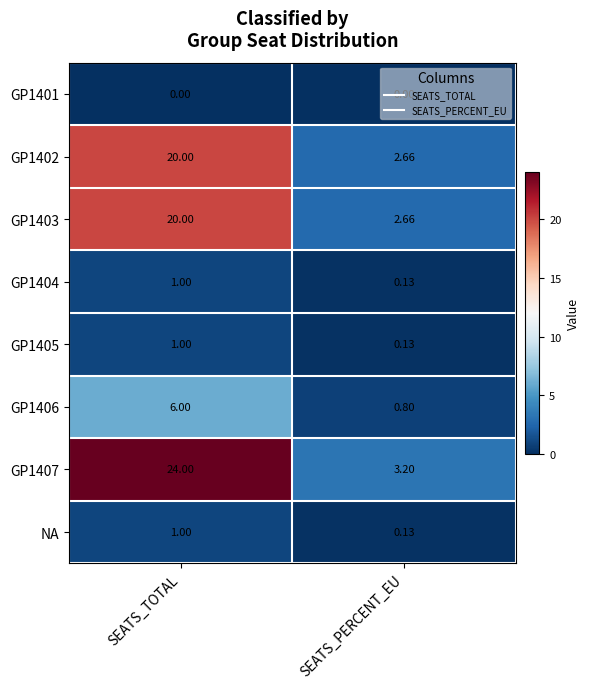

Which category has the highest value across all series?

SEATS_TOTAL